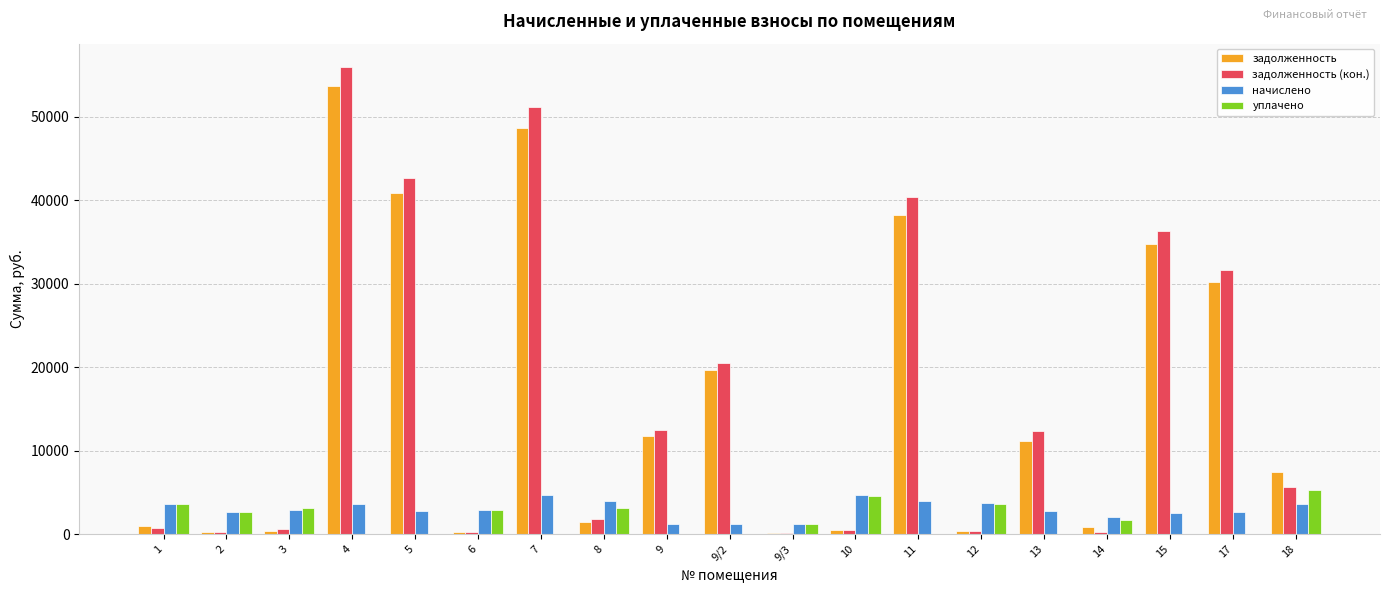

What is the sum of all задолженность (кон.) values?

314495.3